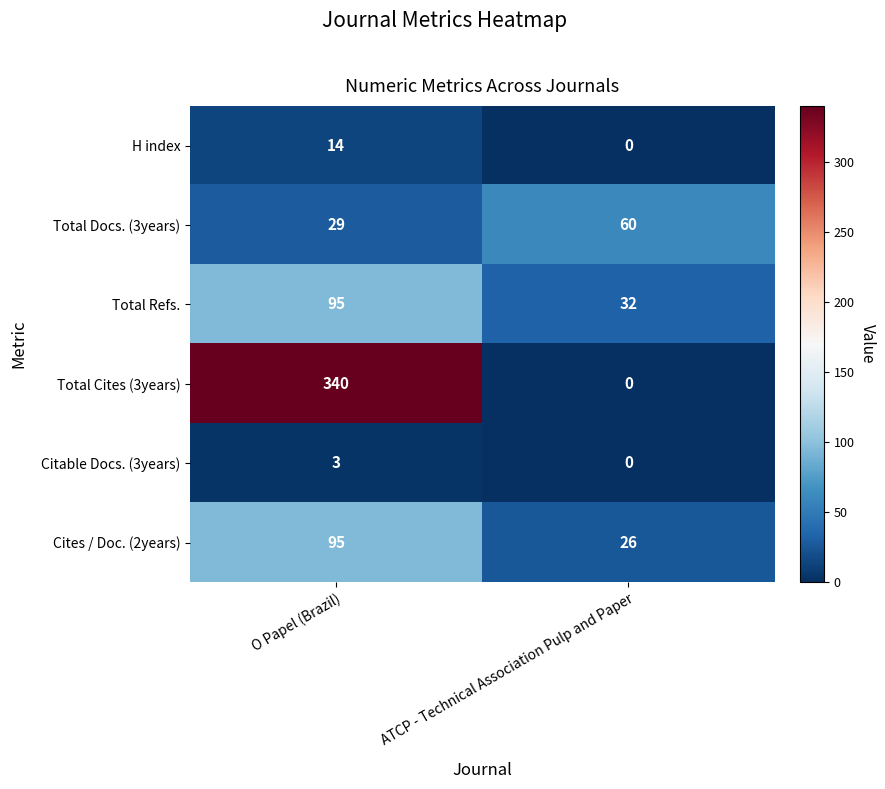

List the labels in order of Citable Docs. (3years) value, largest first.

O Papel (Brazil), ATCP - Technical Association Pulp and Paper